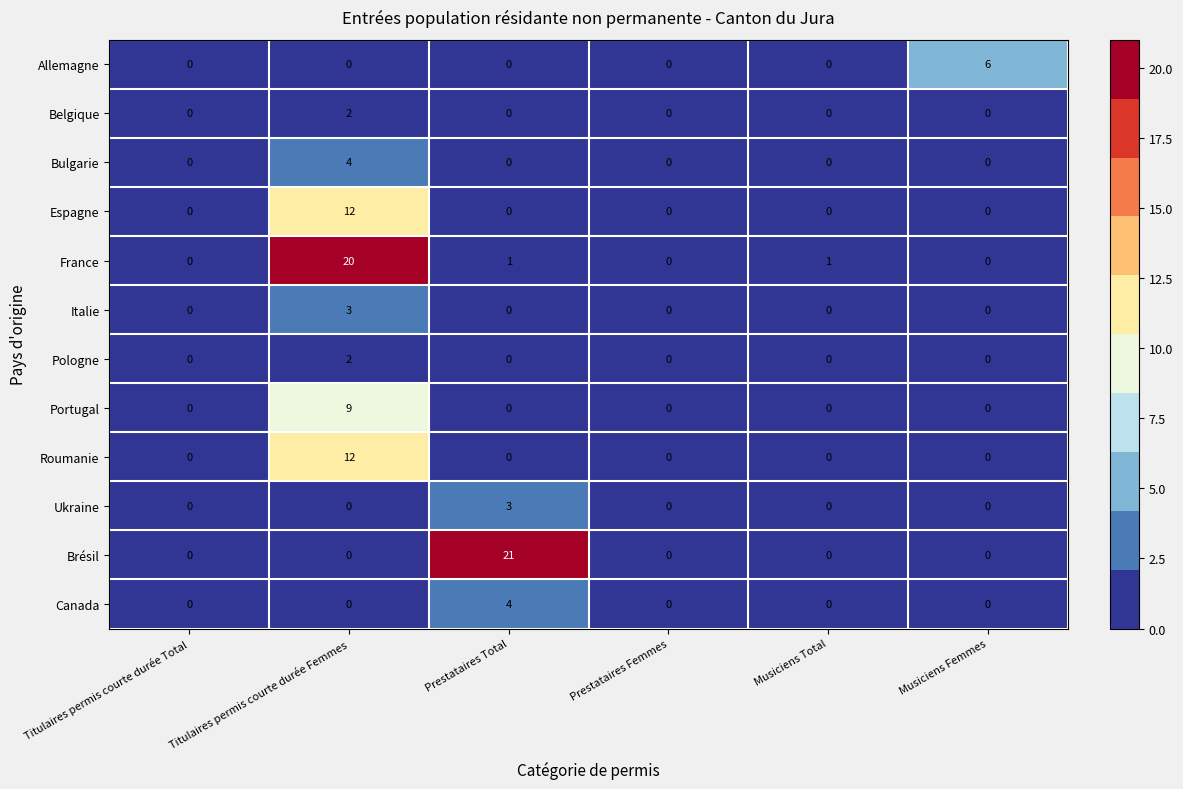

Which series changed the most between Prestataires Femmes and Musiciens Total?

France